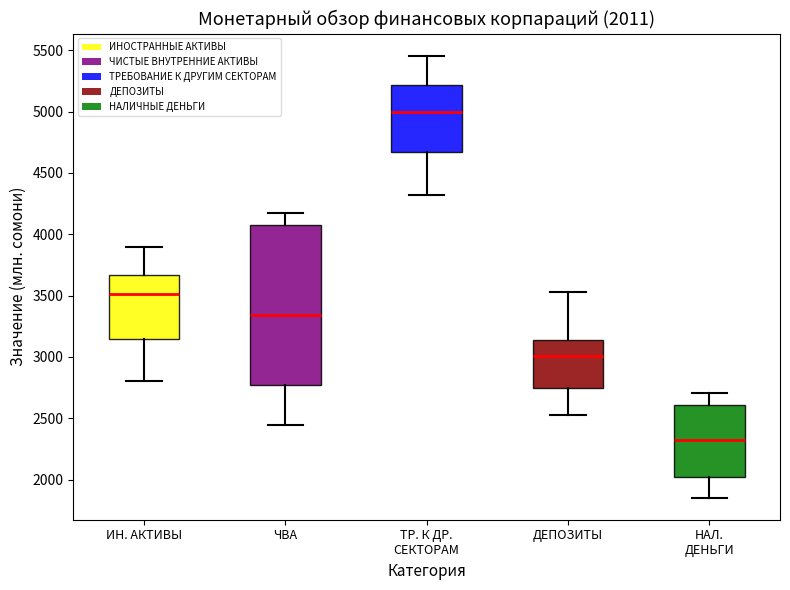

Which box's median line is the highest?

ТР. К ДР. СЕКТОРАМ